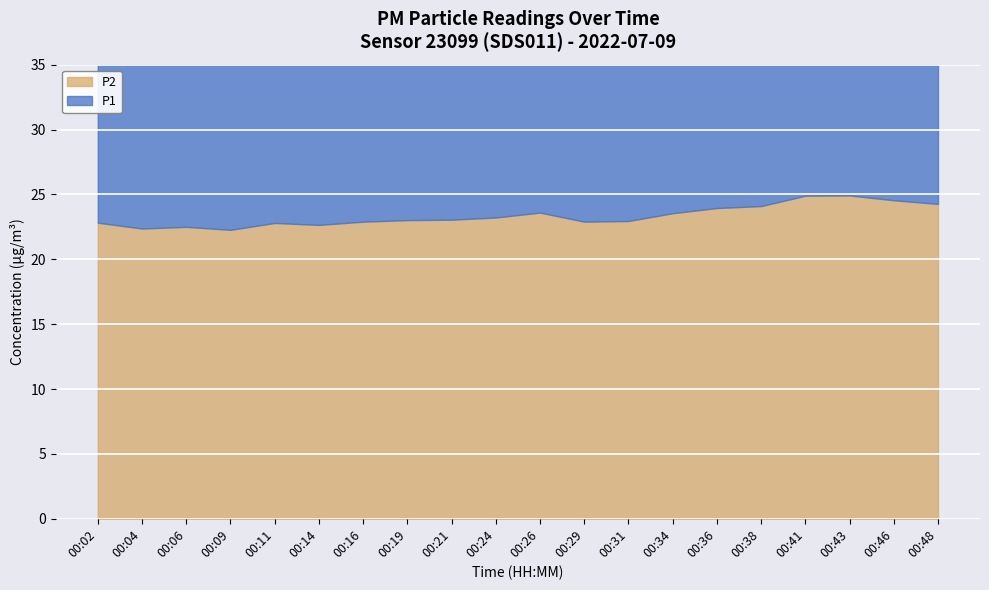

At which category does P1 reach its first local valley?

00:04